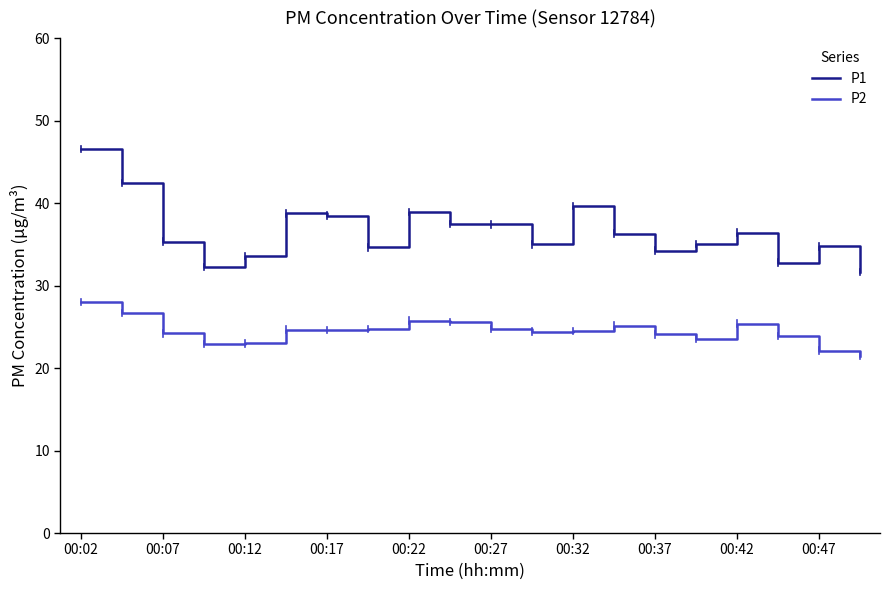

What is the smallest value displayed?

21.5